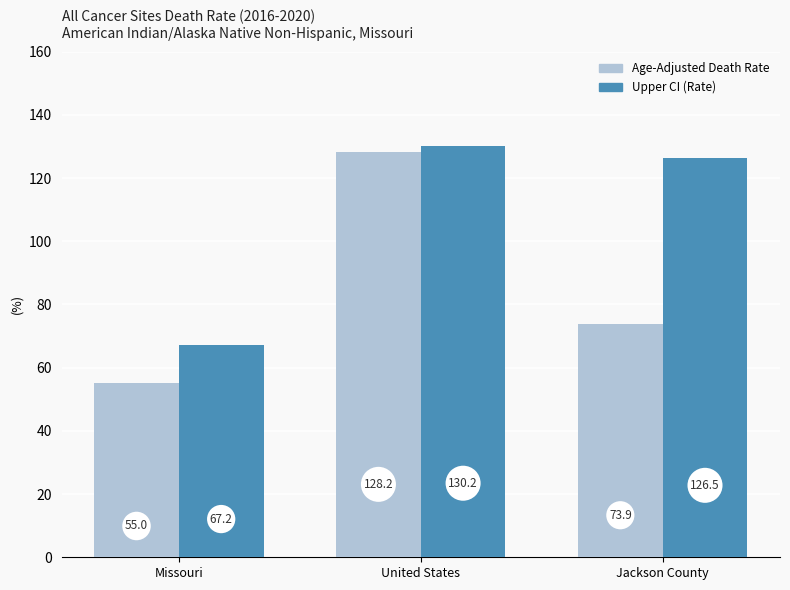

How many bars are there in each group?

2